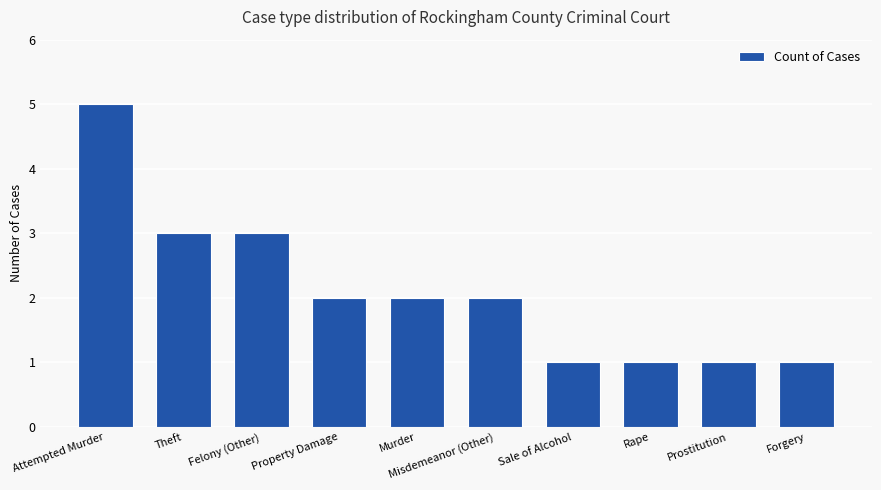

What is the greatest value displayed?

5